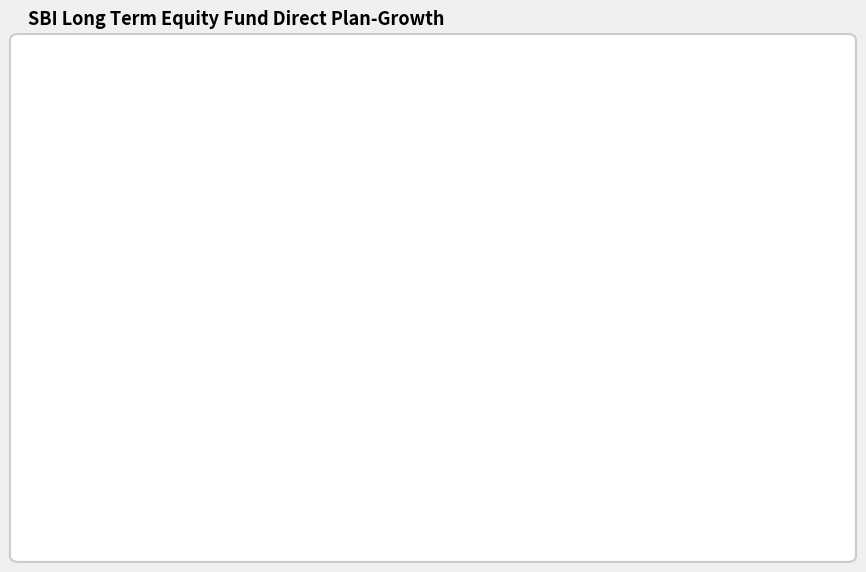

Is there a majority slice in this chart?

Yes